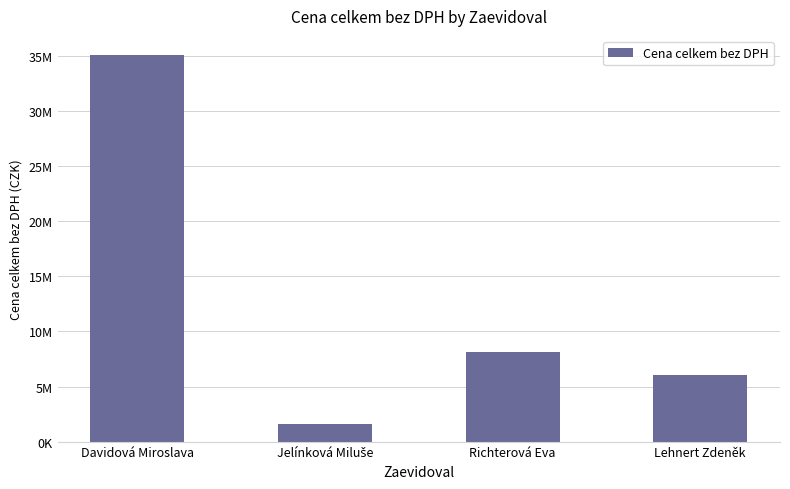

Which label corresponds to the smallest value in the chart?

Jelínková Miluše